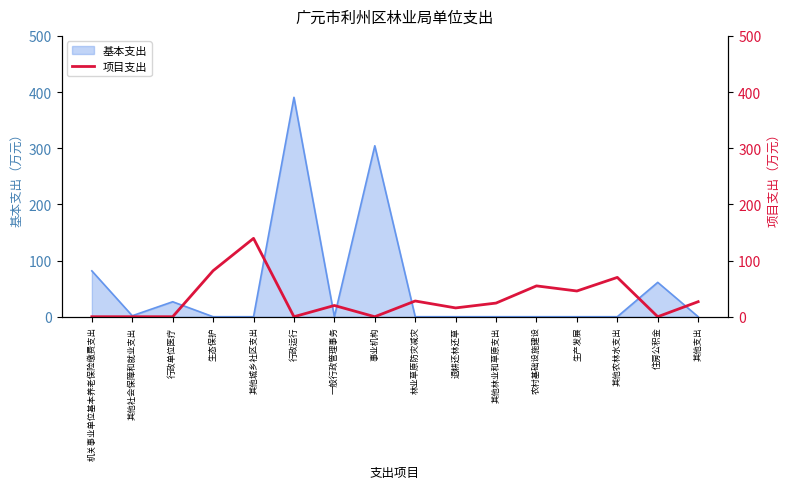

The 基本支出 series shows 189.9 at 生产发展. True or false?

False